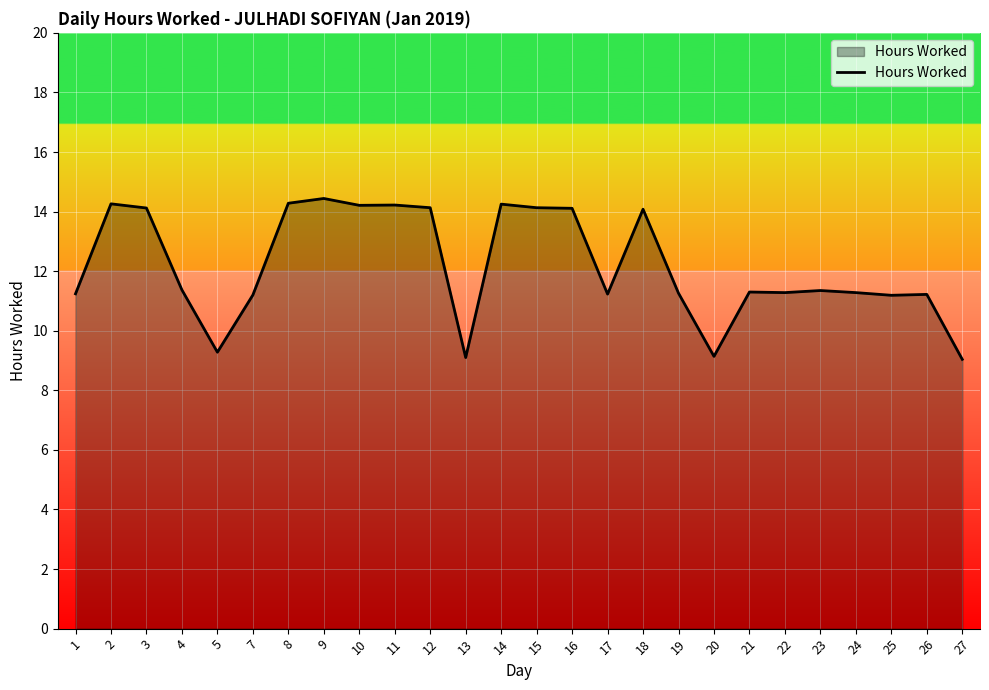

What is the approximate value at 27?

9.0